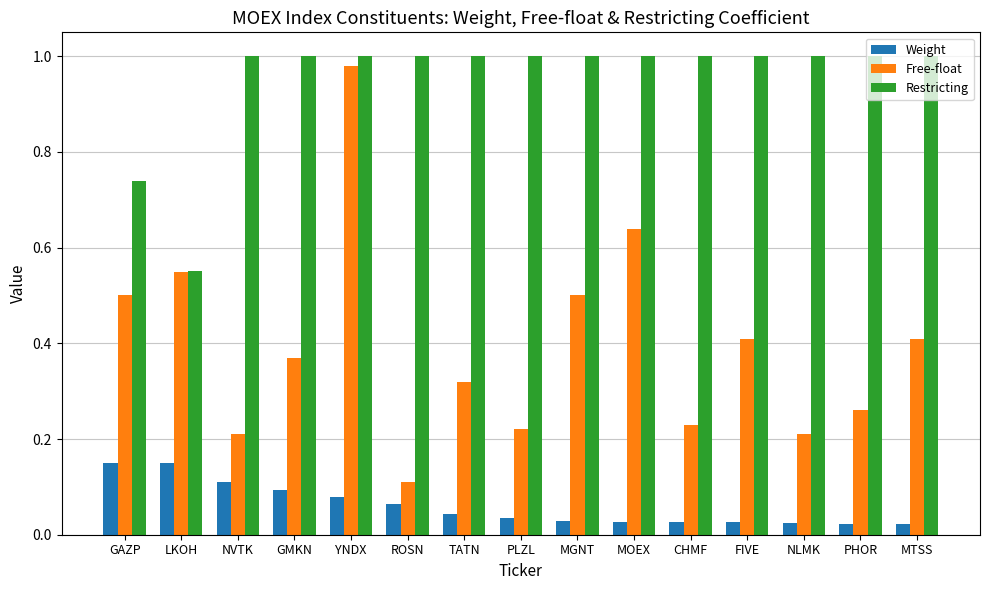

What is the sum of all Restricting values?

14.3